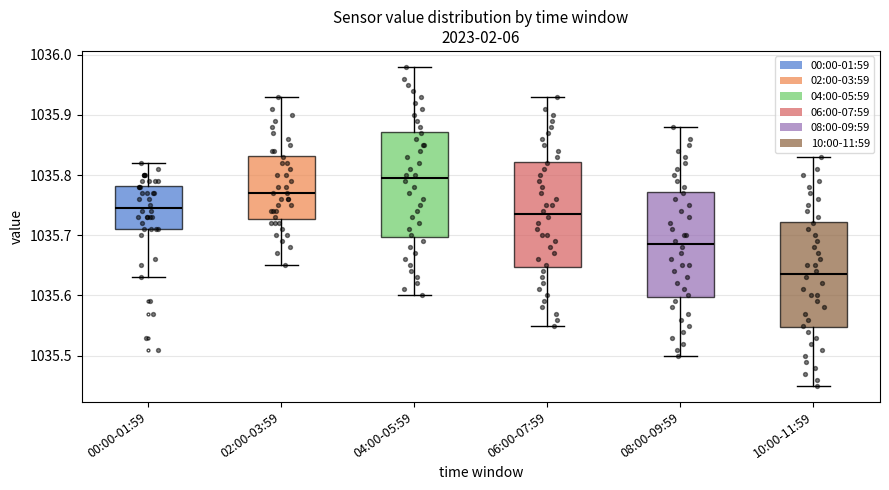

Reading left to right, transcribe this box plot: for each box, give where its median line is, the range the box spans, and where its two whiskers end, as read against the y-axis. The values are not printed on the chart, so give them approximately, as read against the axis.

00:00-01:59: median 1035.75, box 1035.71 to 1035.78, whiskers 1035.63 to 1035.82
02:00-03:59: median 1035.77, box 1035.73 to 1035.83, whiskers 1035.65 to 1035.93
04:00-05:59: median 1035.80, box 1035.70 to 1035.87, whiskers 1035.60 to 1035.98
06:00-07:59: median 1035.74, box 1035.65 to 1035.82, whiskers 1035.55 to 1035.93
08:00-09:59: median 1035.69, box 1035.60 to 1035.77, whiskers 1035.50 to 1035.88
10:00-11:59: median 1035.64, box 1035.55 to 1035.72, whiskers 1035.45 to 1035.83